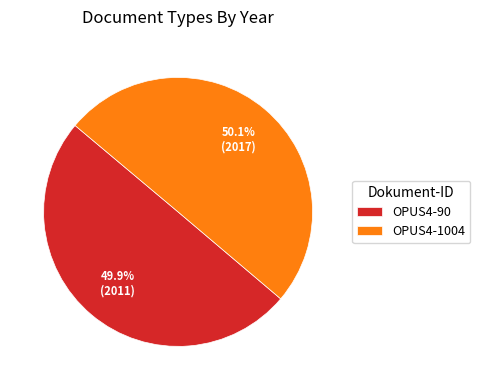

To the nearest percent, what is the average slice percentage?

50%